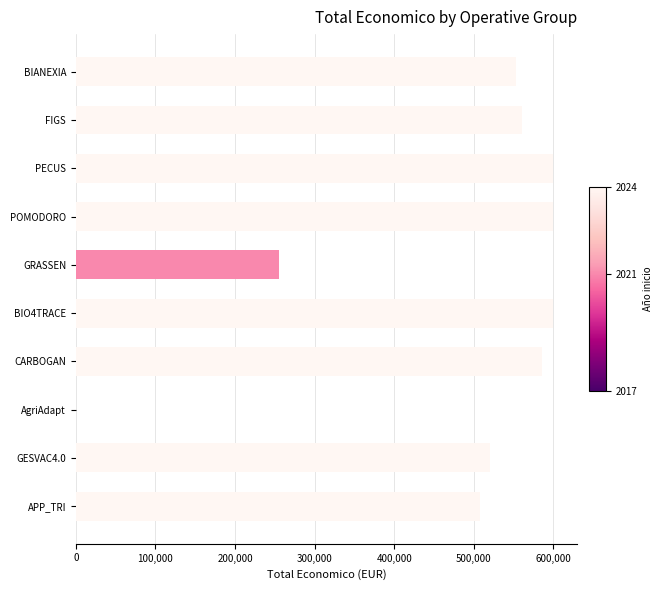

Where is the data nearest to the value 299949?

GRASSEN